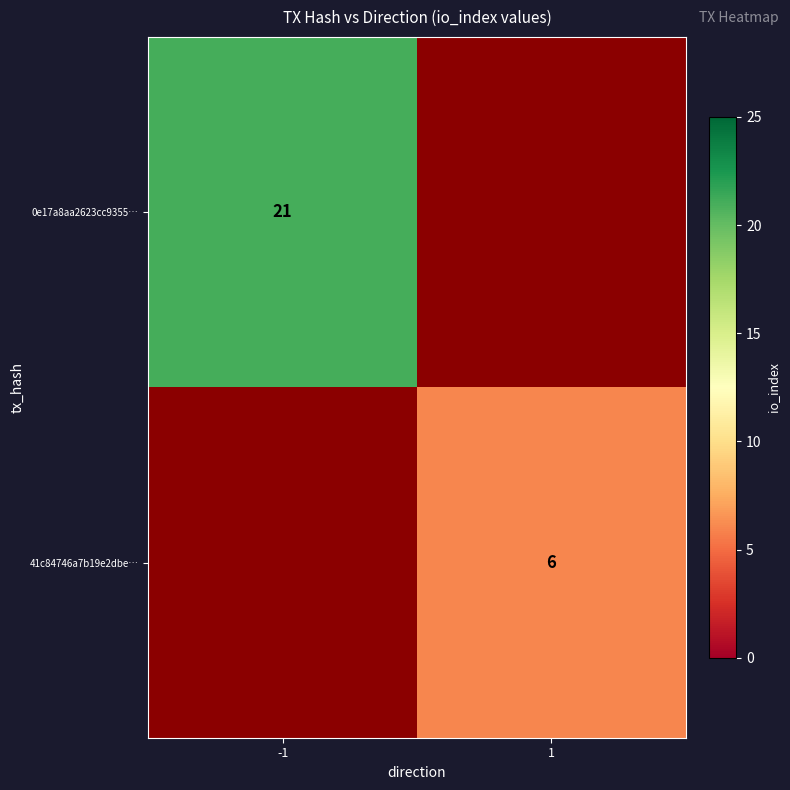

Count the number of data series in this chart.

2